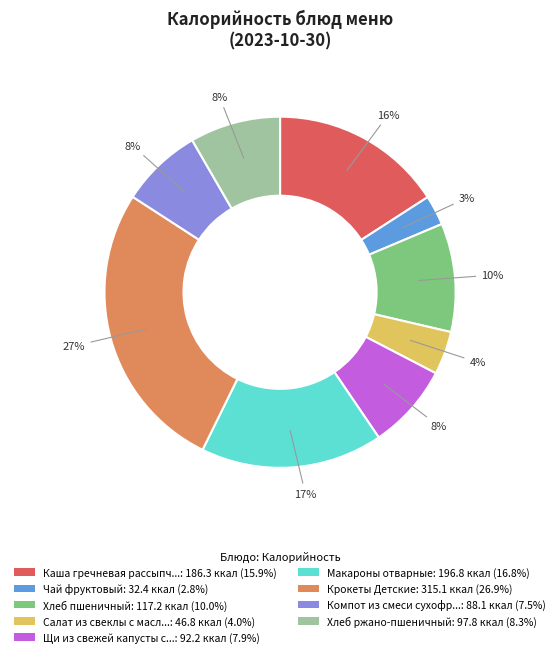

Count the number of slices in the pie.

9